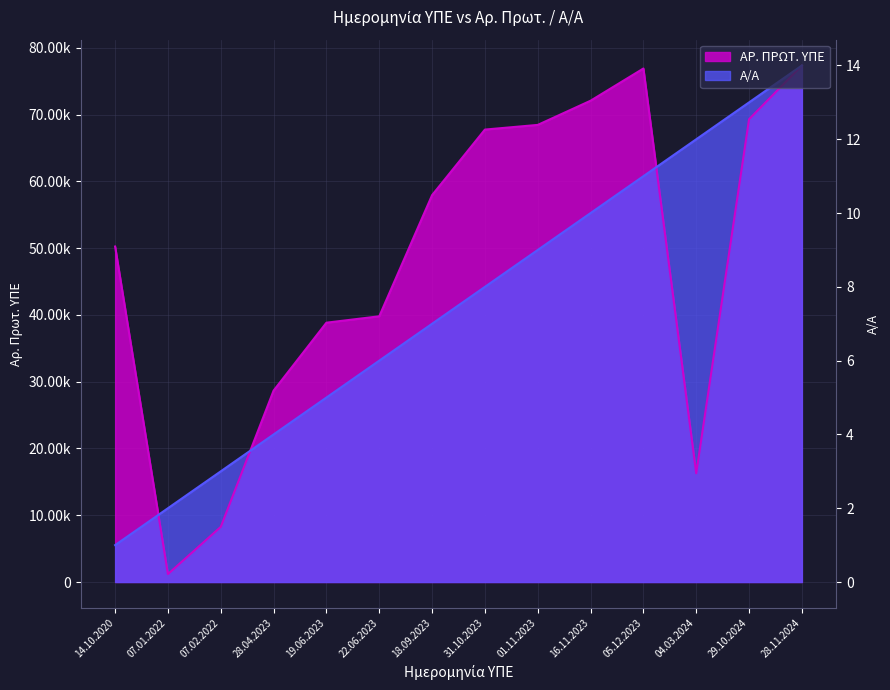

Reading left to right, extract all data points from this chart.

ΑΡ. ΠΡΩΤ. ΥΠΕ: 14.10.2020=50248	07.01.2022=1189	07.02.2022=8259	28.04.2023=28669	19.06.2023=38840	22.06.2023=39798	18.09.2023=57946	31.10.2023=67766	01.11.2023=68465	16.11.2023=72089	05.12.2023=76913	04.03.2024=16289	29.10.2024=69313	28.11.2024=77364
Α/Α: 14.10.2020=5526	07.01.2022=11052	07.02.2022=16578	28.04.2023=22104	19.06.2023=27630	22.06.2023=33156	18.09.2023=38682	31.10.2023=44208	01.11.2023=49734	16.11.2023=55260	05.12.2023=60786	04.03.2024=66312	29.10.2024=71838	28.11.2024=77364